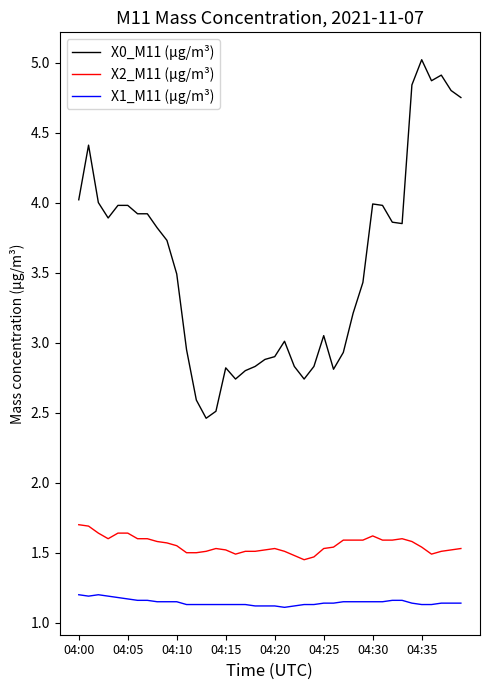

True or false: X0_M11 (μg/m³) and X2_M11 (μg/m³) intersect in this chart.

False